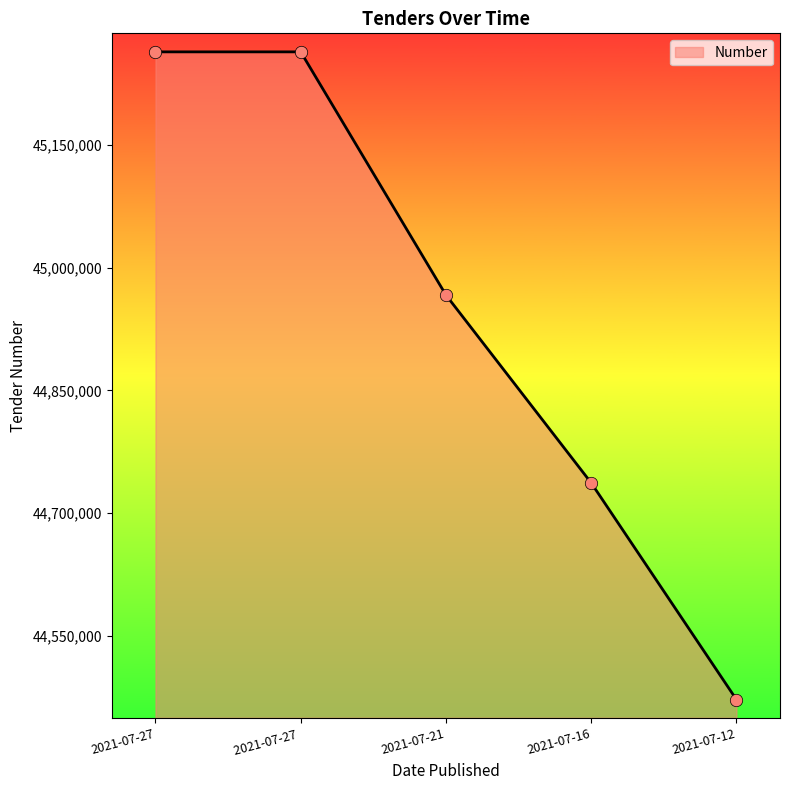

What is the ratio of the value at 2021-07-21 to the value at 2021-07-27?

1.0